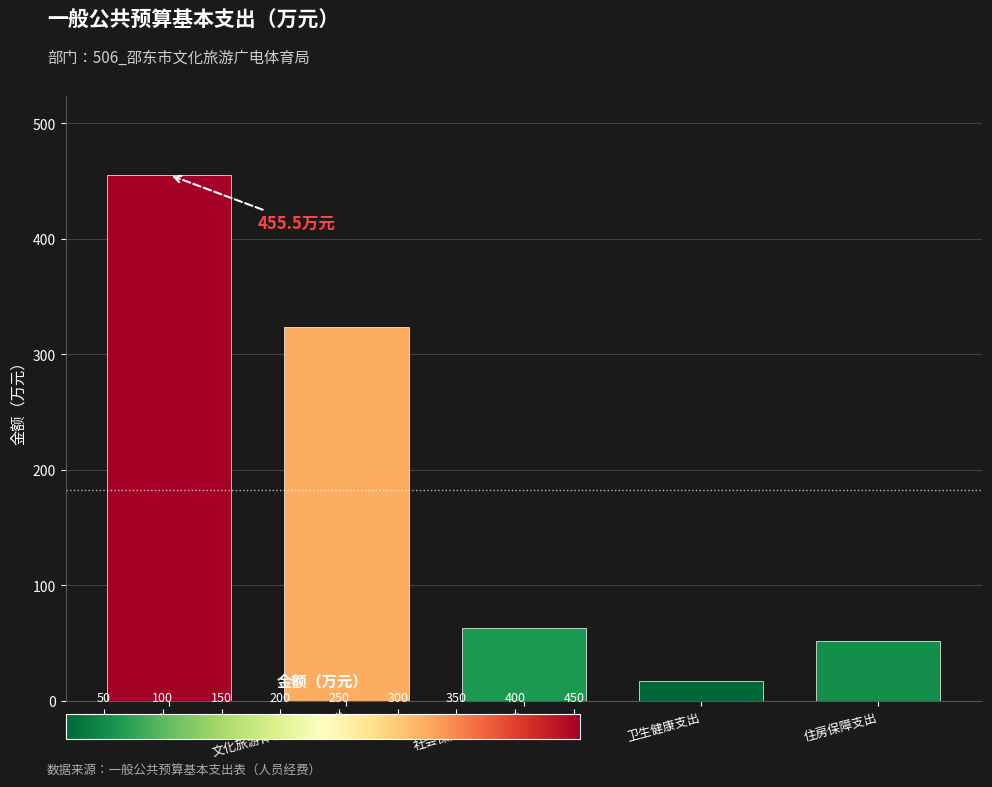

Reading left to right, list all the values displayed in this chart.

合计=455.5	文化旅游体育与传媒支出=324.0	社会保障和就业支出=62.9	卫生健康支出=17.1	住房保障支出=51.5